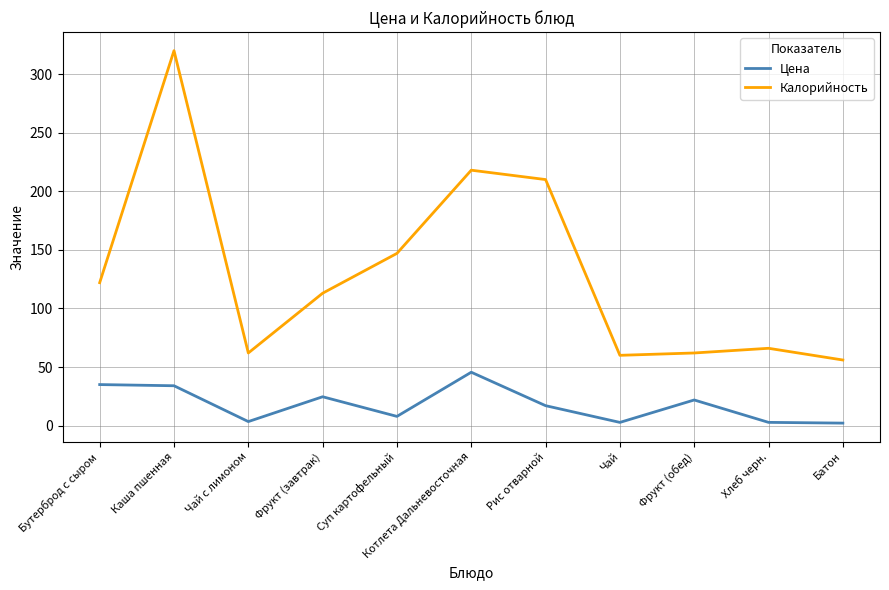

Between Суп картофельный and Котлета Дальневосточная, which series saw the biggest shift?

Калорийность